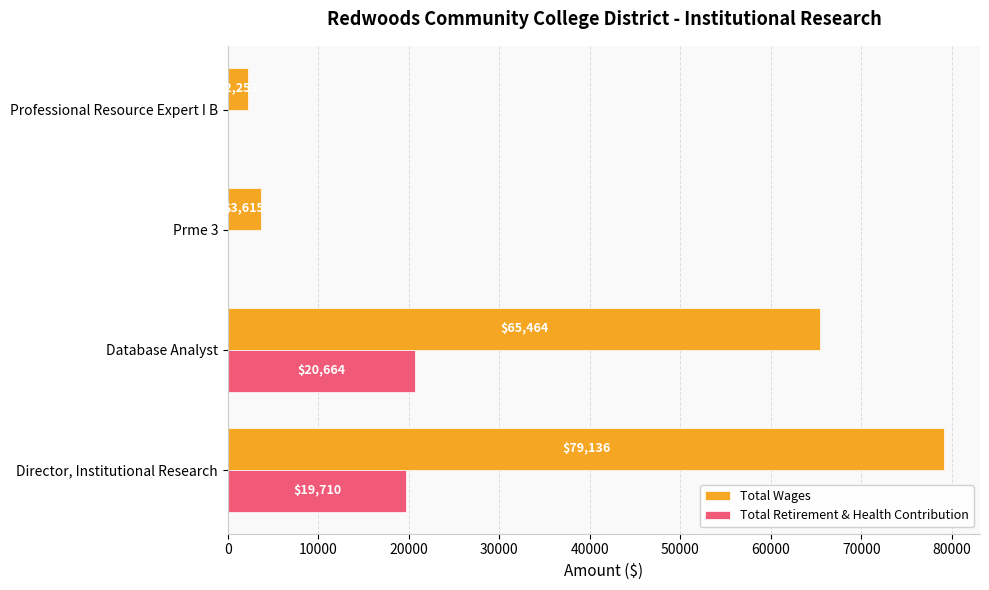

True or false: Total Wages has a value of 79136 at Director, Institutional Research.

True